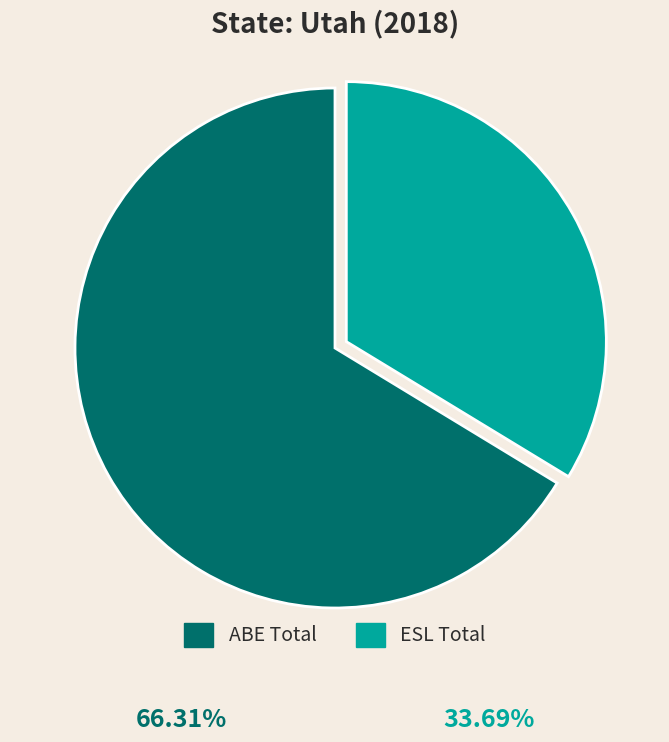

Is it true that ABE Total is 66% of the pie?

True